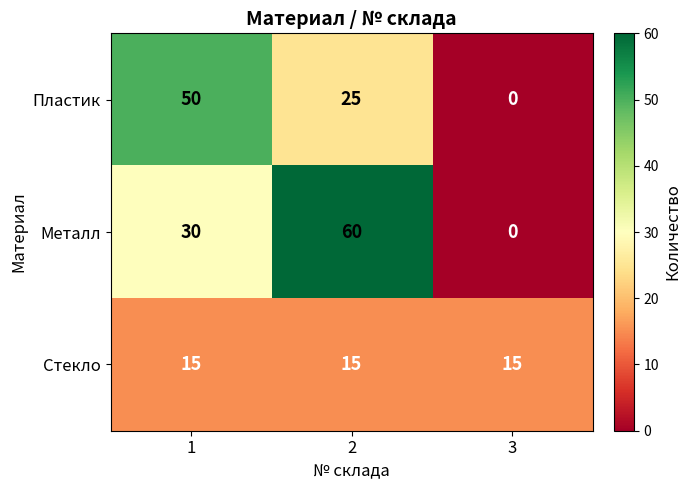

What is the average value of the Стекло series?

15